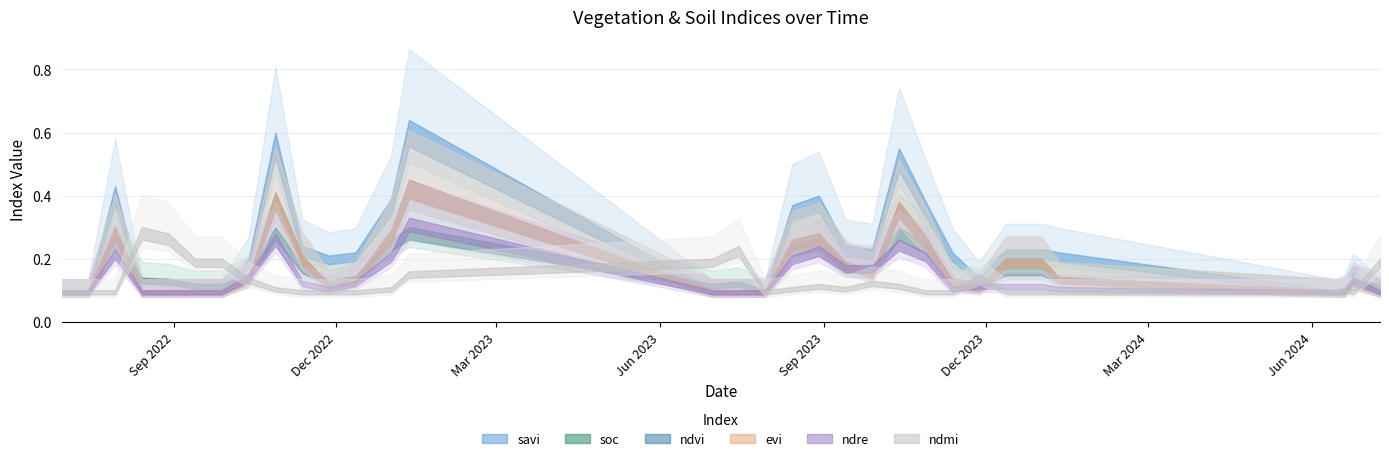

Which series ends up on top after the final intersection of evi and ndmi?

ndmi